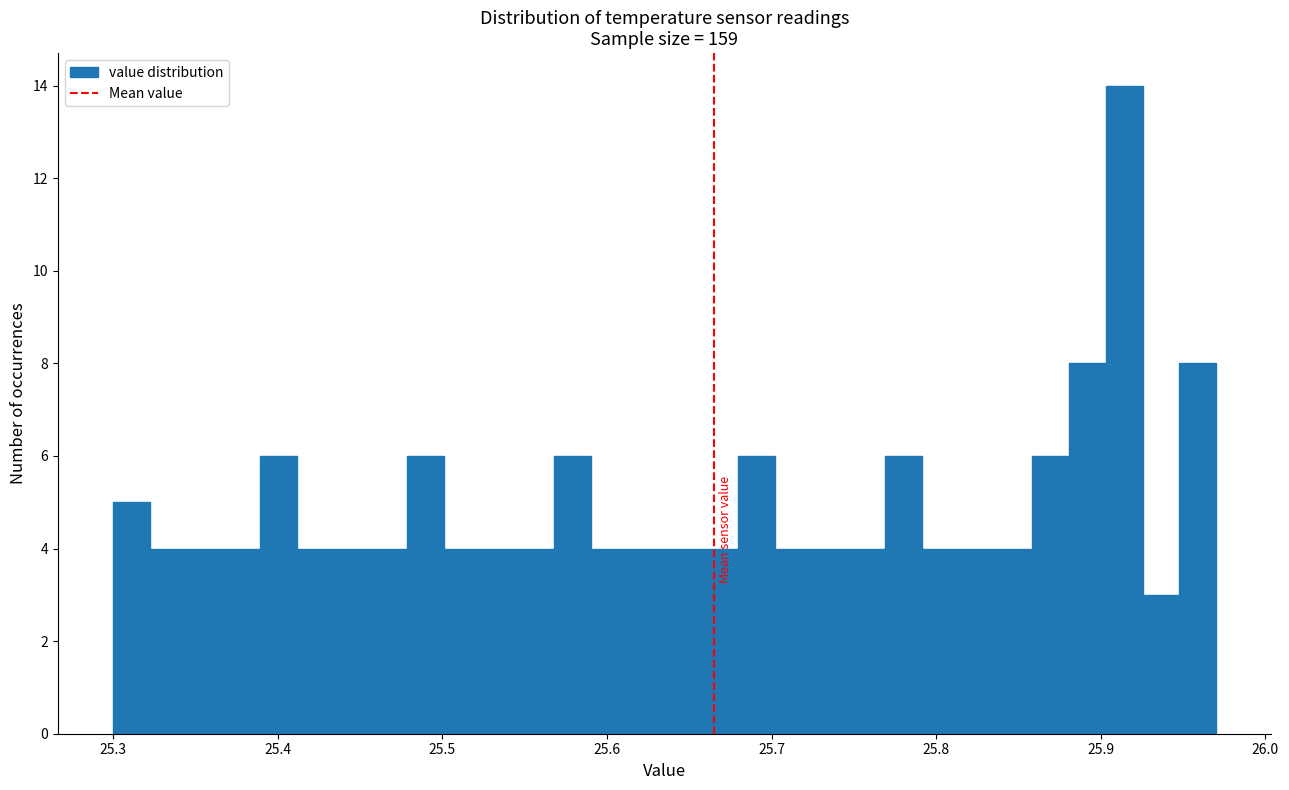

Around what value on the x-axis is the tallest bar? Give the approximate position of its centre, as read against the axis.

25.91